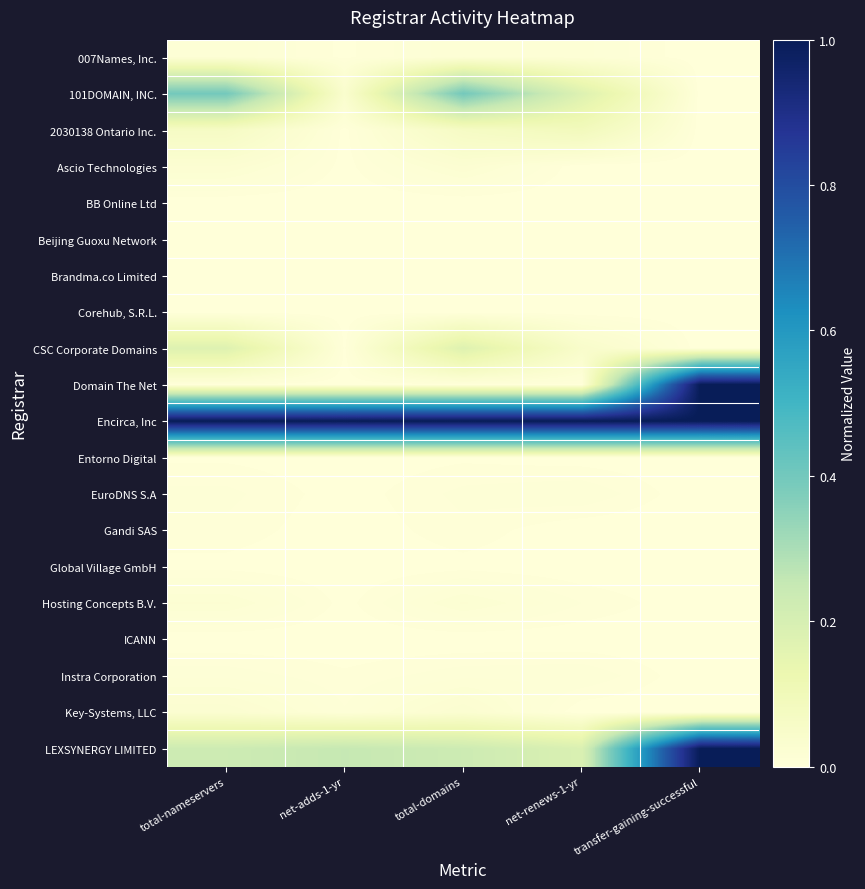

List the series in order of their peak value, lowest first.

BB Online Ltd, Beijing Guoxu Network, Brandma.co Limited, Corehub, S.R.L., ICANN, Global Village GmbH, Entorno Digital, Gandi SAS, EuroDNS S.A, Instra Corporation, 007Names, Inc., Hosting Concepts B.V., Ascio Technologies, Key-Systems, LLC, 2030138 Ontario Inc., CSC Corporate Domains, 101DOMAIN, INC., Domain The Net, Encirca, Inc, LEXSYNERGY LIMITED